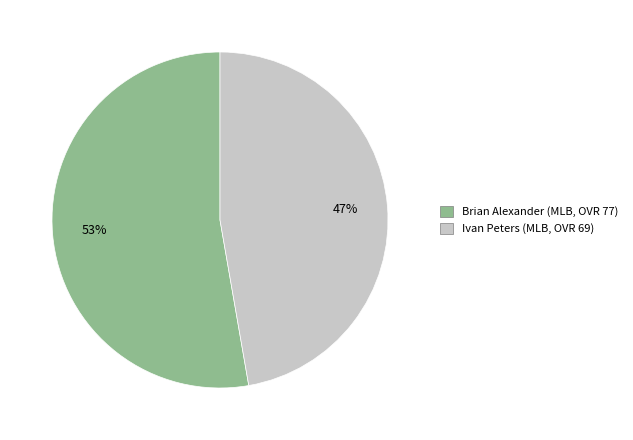

How many slices are in this pie chart?

2